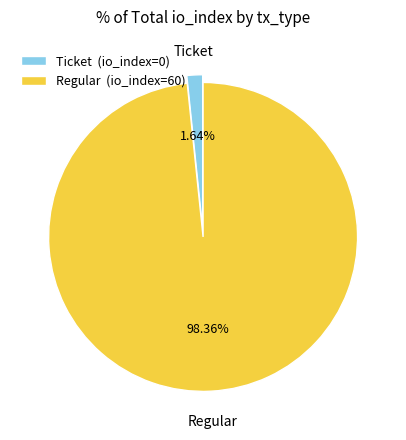

Do Ticket (io_index=0) and Regular (io_index=60) together represent more than half of the pie?

Yes